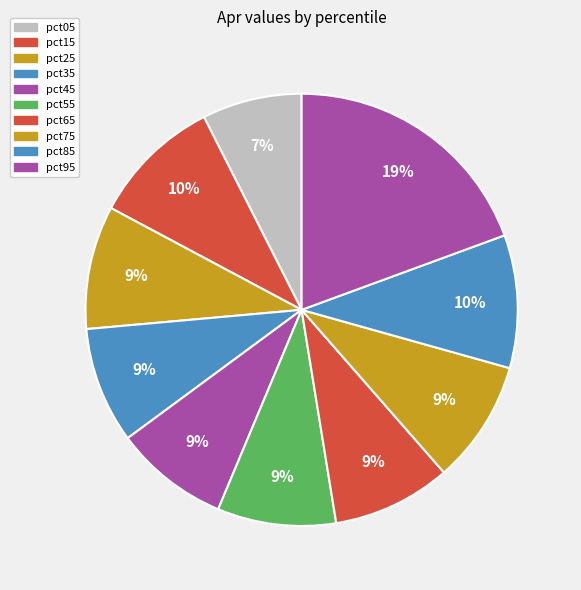

Is pct45 the majority of the pie?

No